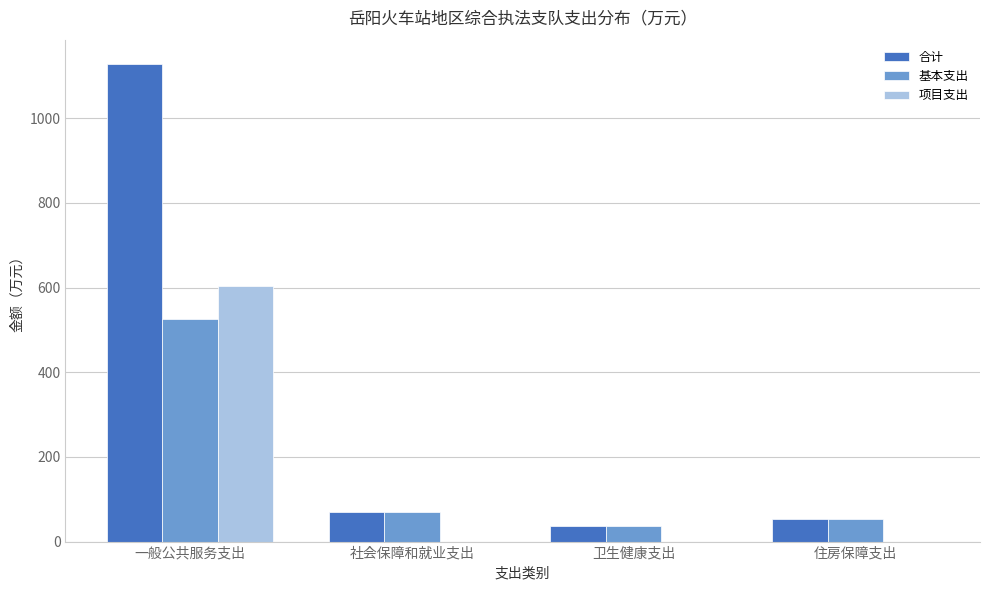

What is the greatest value displayed?

1129.1